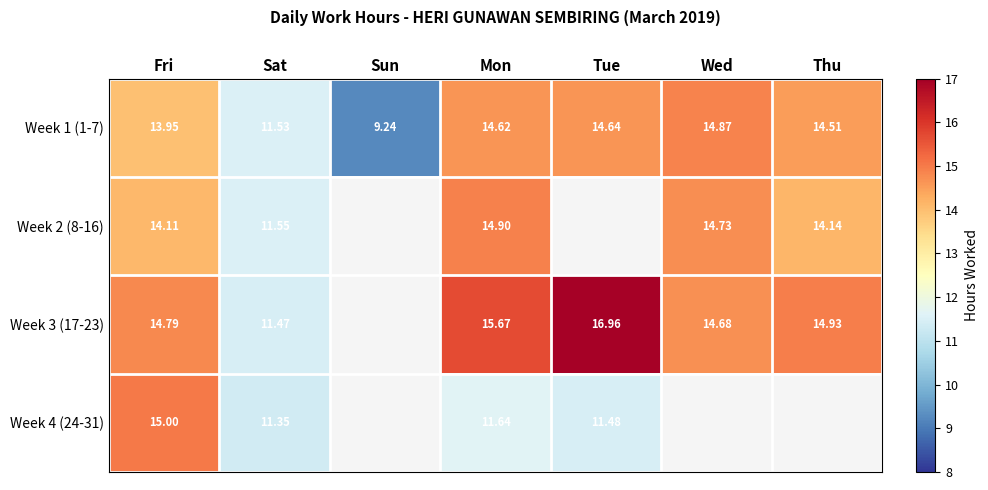

True or false: Week 2 (8-16) has a value of 14.1 at Thu.

True